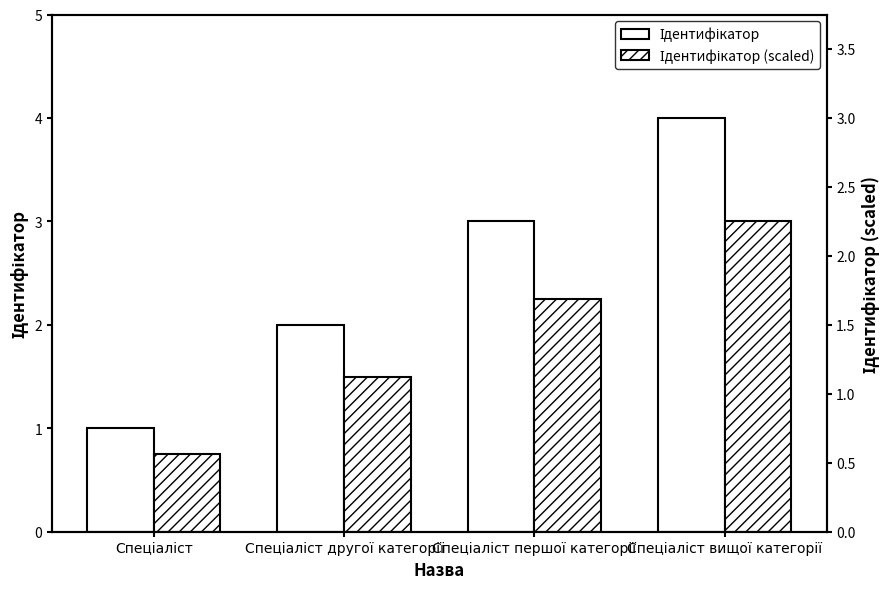

Between Спеціаліст вищої категорії and Спеціаліст першої категорії, which is larger?

Спеціаліст вищої категорії